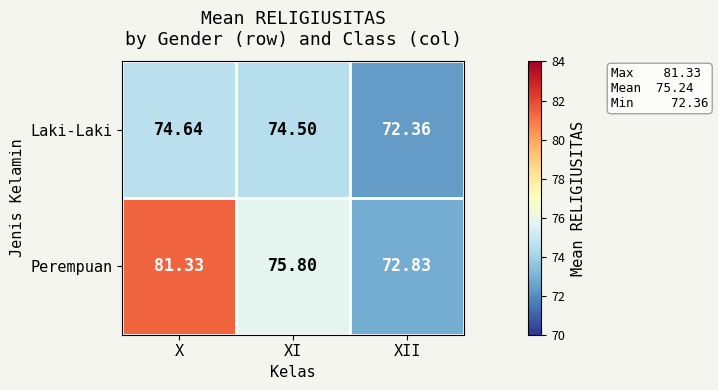

Which series has the largest total across all categories?

Perempuan